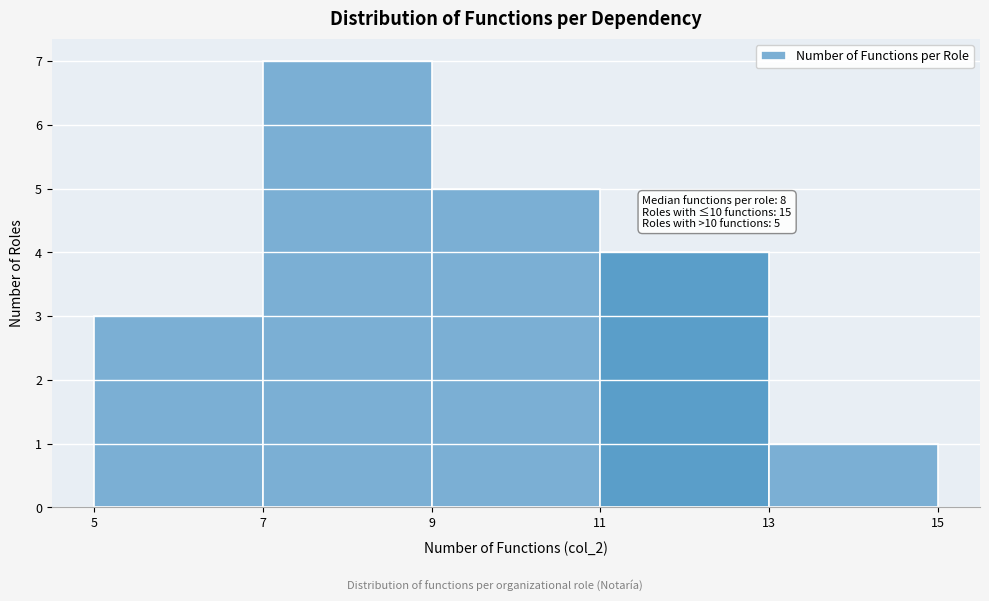

Over which range of the x-axis is the bar tallest?

7 to 9